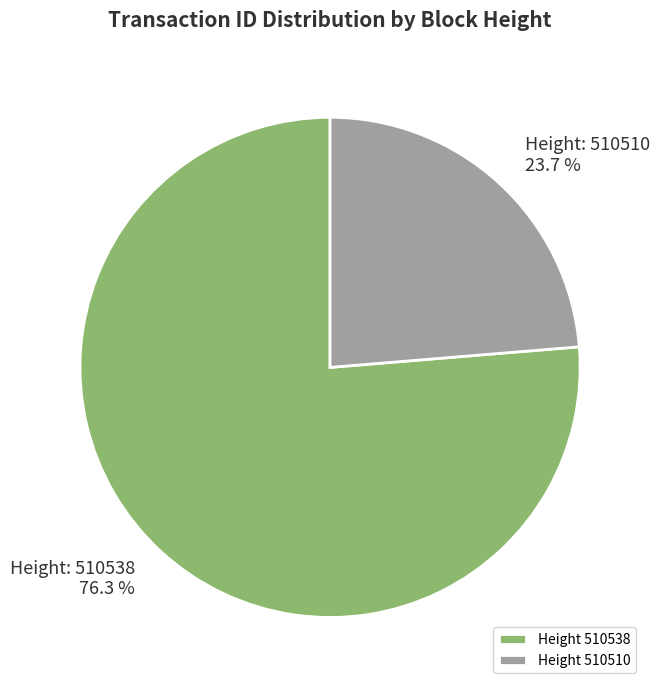

How many slices are in this pie chart?

2